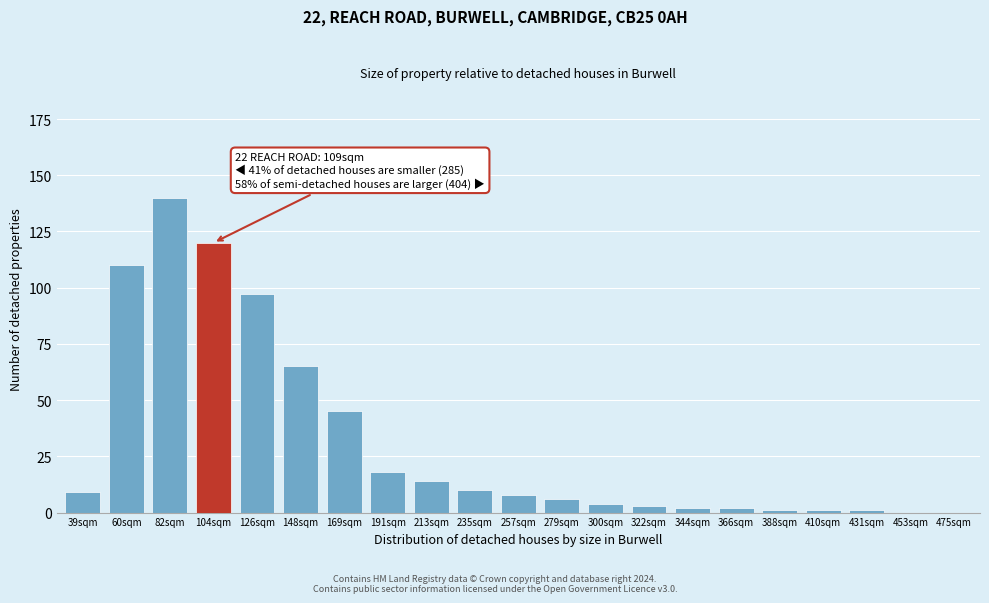

Reading right to left, extract all data points from this chart.

475sqm=0	453sqm=0	431sqm=1	410sqm=1	388sqm=1	366sqm=2	344sqm=2	322sqm=3	300sqm=4	279sqm=6	257sqm=8	235sqm=10	213sqm=14	191sqm=18	169sqm=45	148sqm=65	126sqm=97	104sqm=120	82sqm=140	60sqm=110	39sqm=9